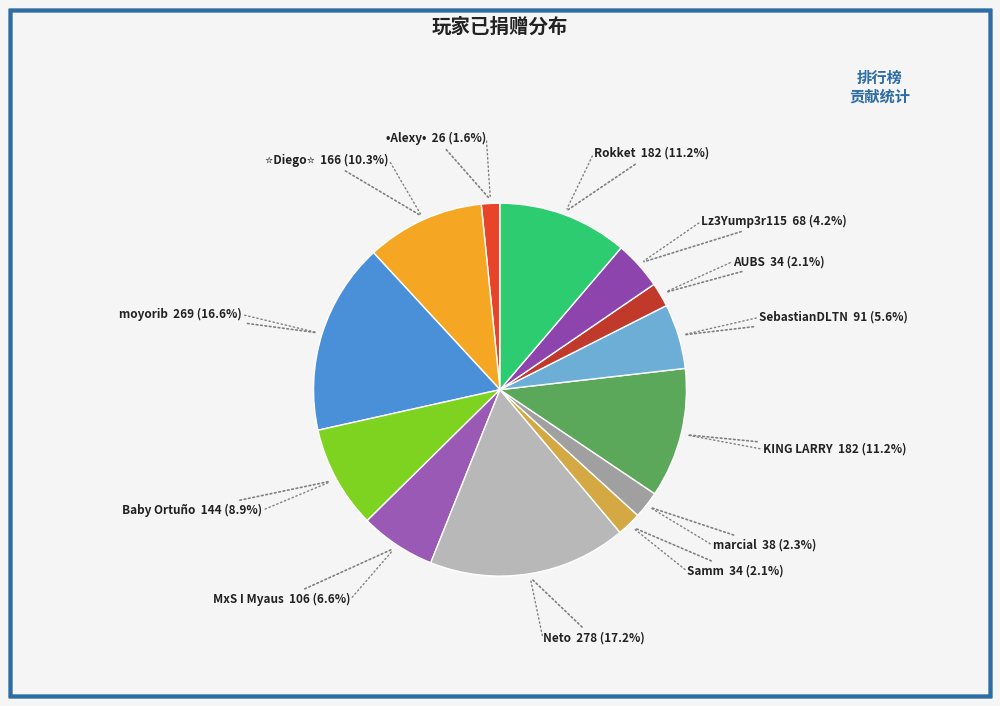

How many segments does this pie chart have?

13